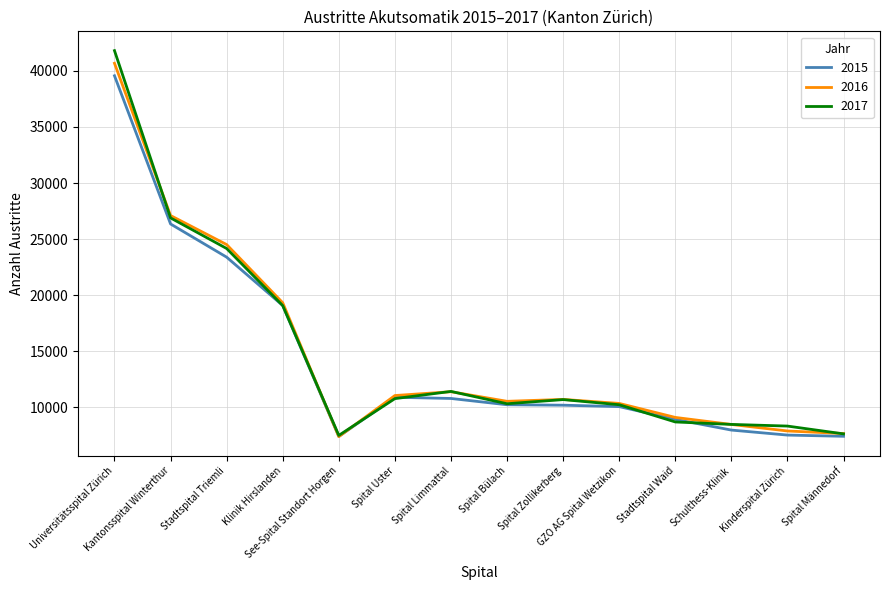

What is the difference between the second highest and second lowest values in the 2015 series?

18922